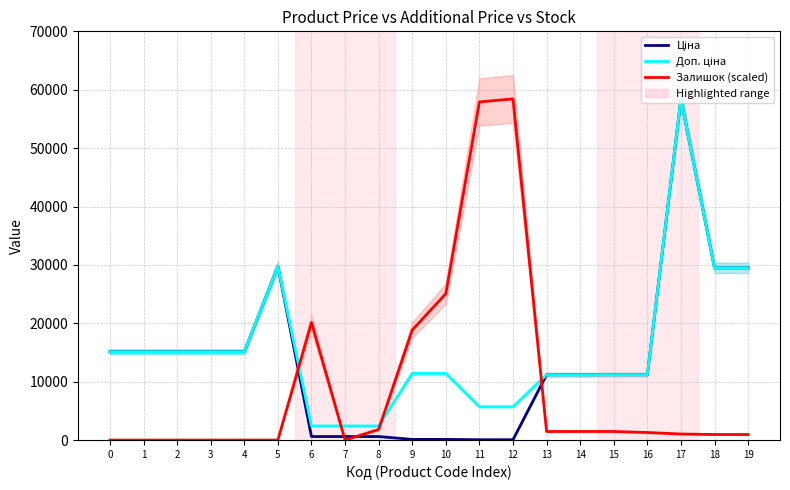

Reading left to right, what are all the values shown in this chart?

Ціна: 0=15120.0	1=15120.0	2=15120.0	3=15120.0	4=15120.0	5=29747.2	6=603.7	7=603.7	8=603.7	9=114.1	10=114.1	11=57.0	12=57.0	13=11188.2	14=11188.2	15=11188.2	16=11188.2	17=58426.5	18=29491.5	19=29491.5
Доп. ціна: 0=15120.0	1=15120.0	2=15120.0	3=15120.0	4=15120.0	5=29747.2	6=2414.8	7=2414.8	8=2414.8	9=11410.0	10=11410.0	11=5705.0	12=5705.0	13=11188.2	14=11188.2	15=11188.2	16=11188.2	17=58426.5	18=29491.5	19=29491.5
Залишок (scaled): 0=0.0	1=0.0	2=0.0	3=0.0	4=0.0	5=0.0	6=20138.1	7=0.0	8=1815.0	9=18841.7	10=25064.6	11=57908.0	12=58426.5	13=1469.3	14=1469.3	15=1469.3	16=1296.4	17=1037.2	18=950.7	19=950.7